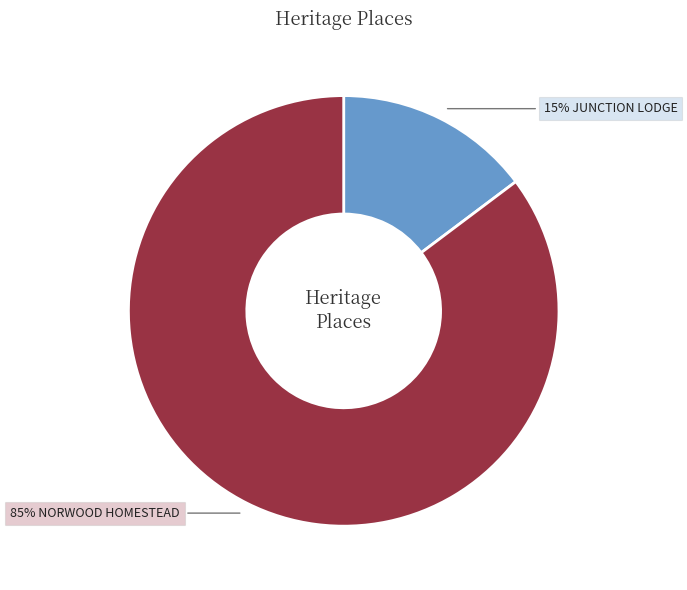

Count the number of slices in the pie.

2